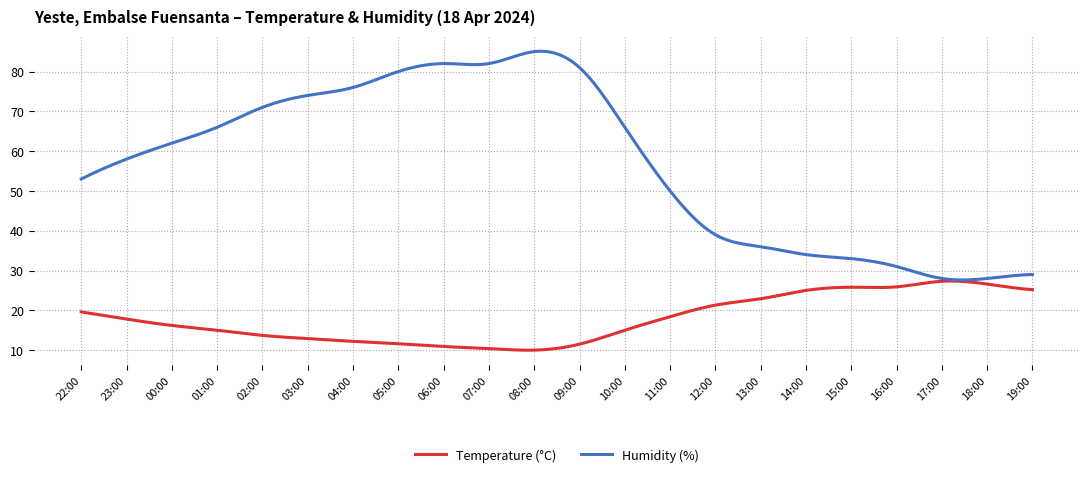

Which series has the largest total across all categories?

Humidity (%)